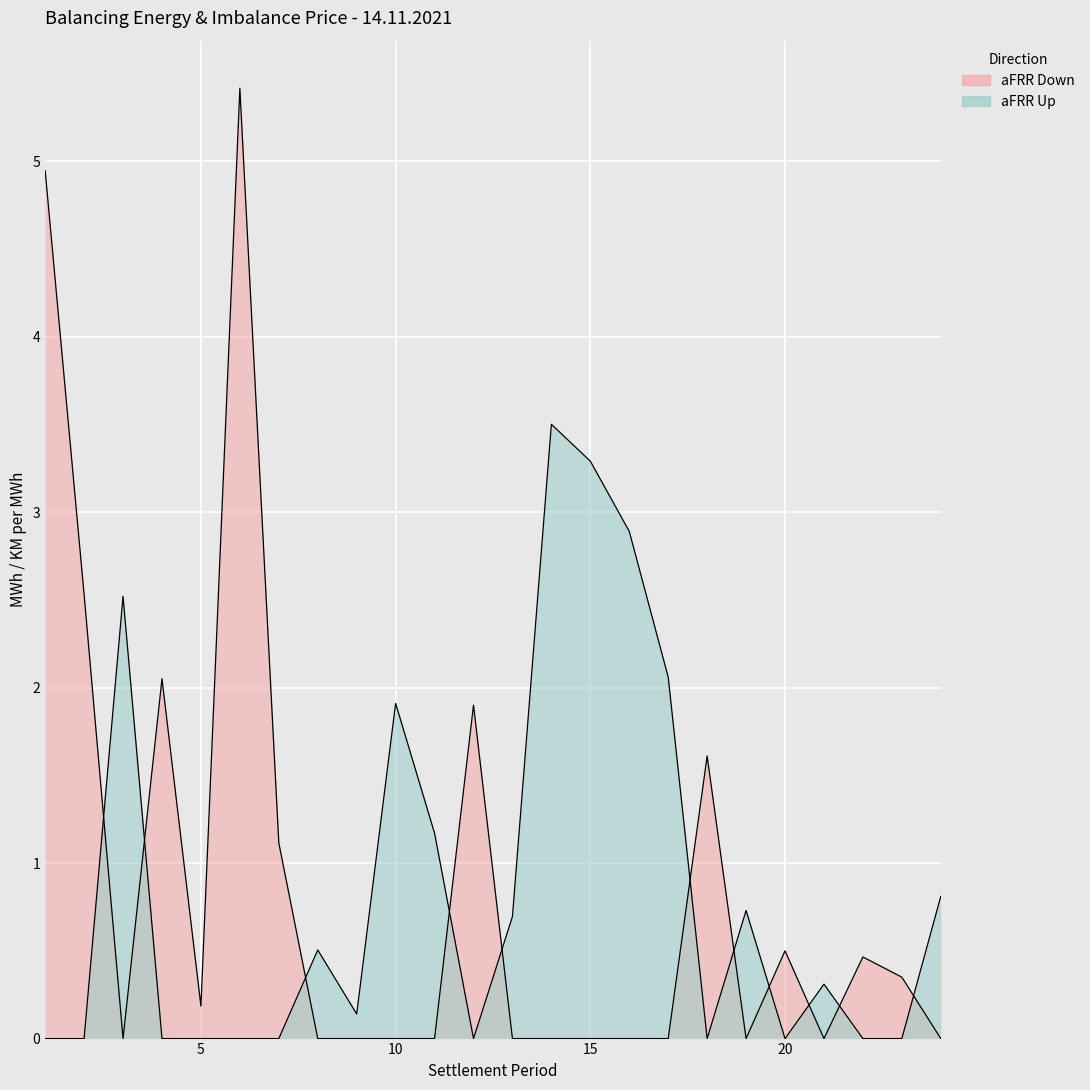

Reading right to left, transcribe all the data shown in this chart.

aFRR Up: 24=0.8	23=0.0	22=0.0	21=0.3	20=0.0	19=0.7	18=0.0	17=2.1	16=2.9	15=3.3	14=3.5	13=0.7	12=0.0	11=1.2	10=1.9	9=0.1	8=0.5	7=0.0	6=0.0	5=0.0	4=0.0	3=2.5	2=0.0	1=0.0
aFRR Down: 24=0.0	23=0.3	22=0.5	21=0.0	20=0.5	19=0.0	18=1.6	17=0.0	16=0.0	15=0.0	14=0.0	13=0.0	12=1.9	11=0.0	10=0.0	9=0.0	8=0.0	7=1.1	6=5.4	5=0.2	4=2.0	3=0.0	2=2.5	1=4.9